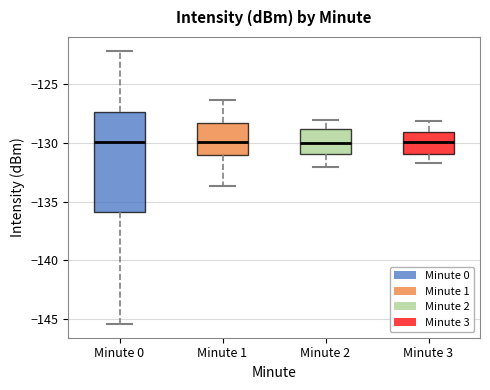

Reading left to right, read every box against the y-axis: the position of its median line, the range the box covers, and the ends of its whiskers. The values are not printed on the chart, so give them approximately, as read against the axis.

Minute 0: median -130.0, box -136.0 to -127.5, whiskers -145.5 to -122.0
Minute 1: median -130.0, box -131.0 to -128.5, whiskers -133.5 to -126.5
Minute 2: median -130.0, box -131.0 to -129.0, whiskers -132.0 to -128.0
Minute 3: median -130.0, box -131.0 to -129.0, whiskers -131.5 to -128.0